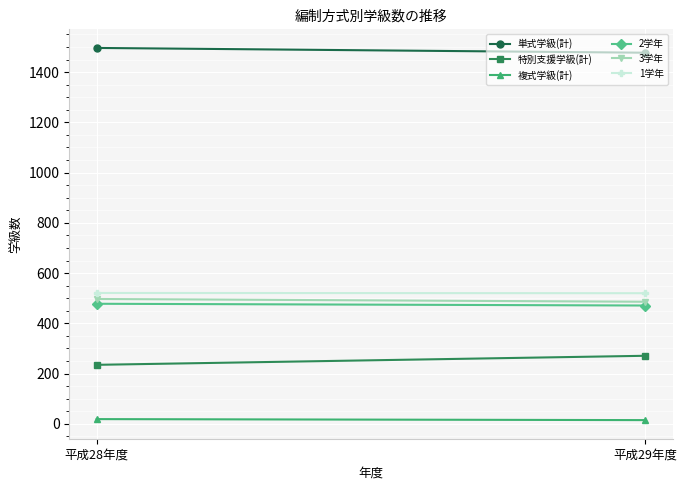

The value of 2学年 at 平成28年度 is 478. True or false?

True